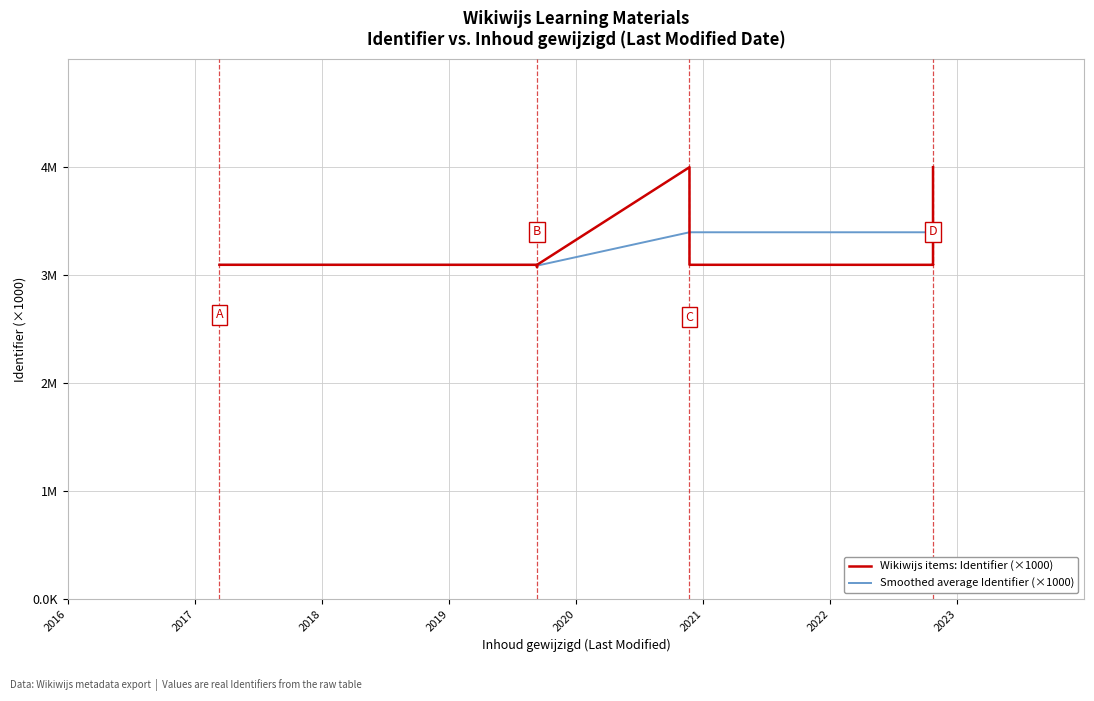

What is the maximum value shown in the chart?

3997.7